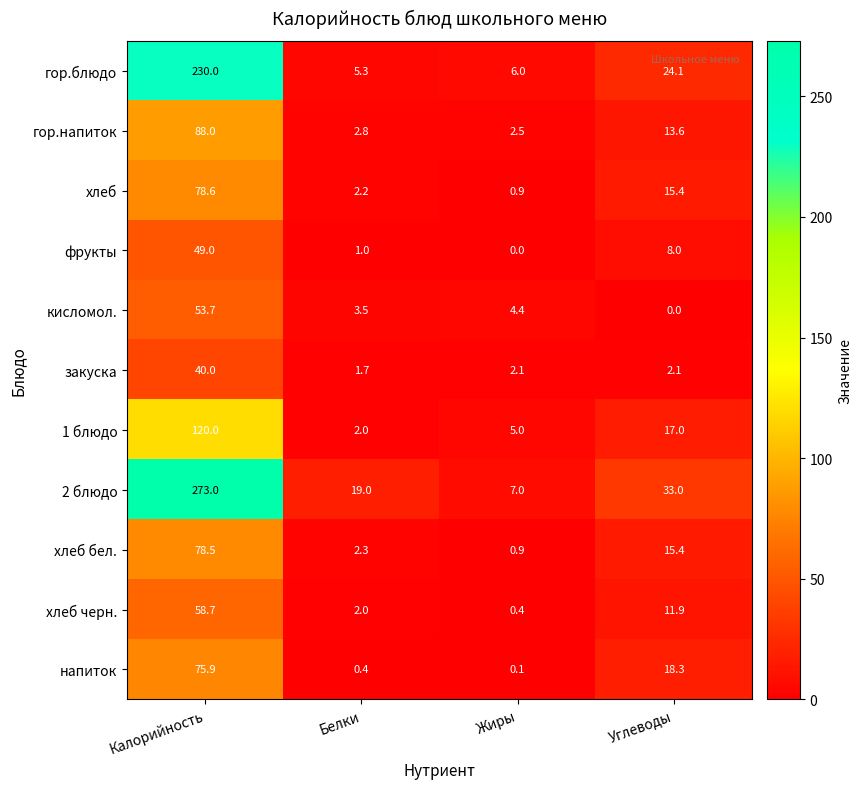

What is the maximum value shown in the chart?

273.0